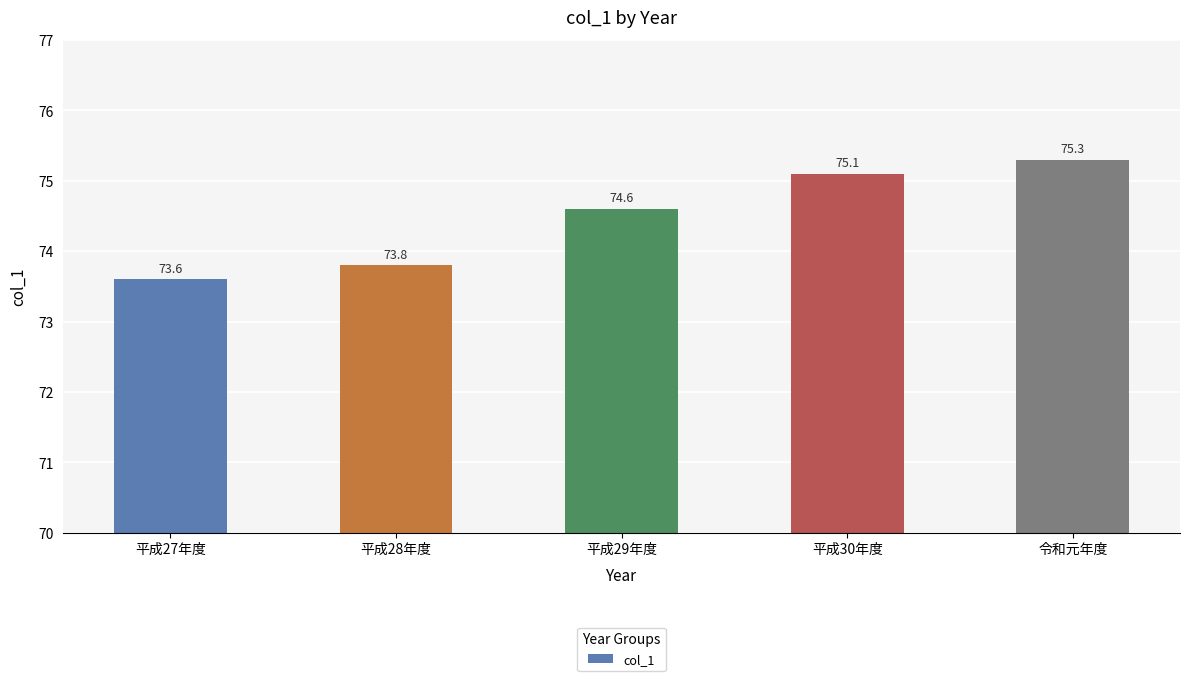

What is the sum of all values?

372.4